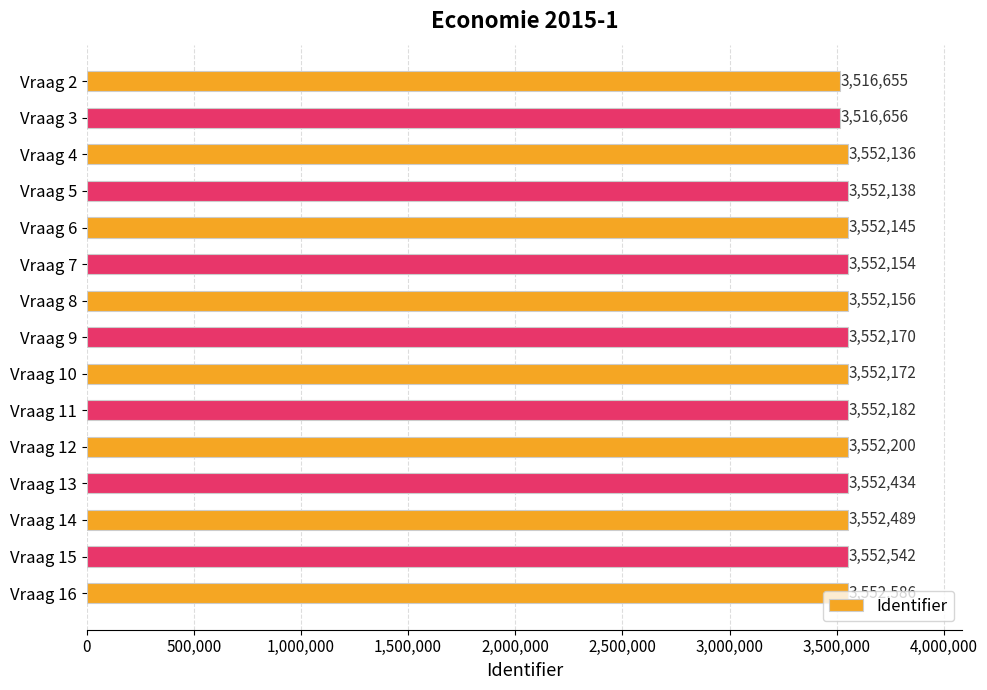

What is the change in value from Vraag 6 to Vraag 13?

+289